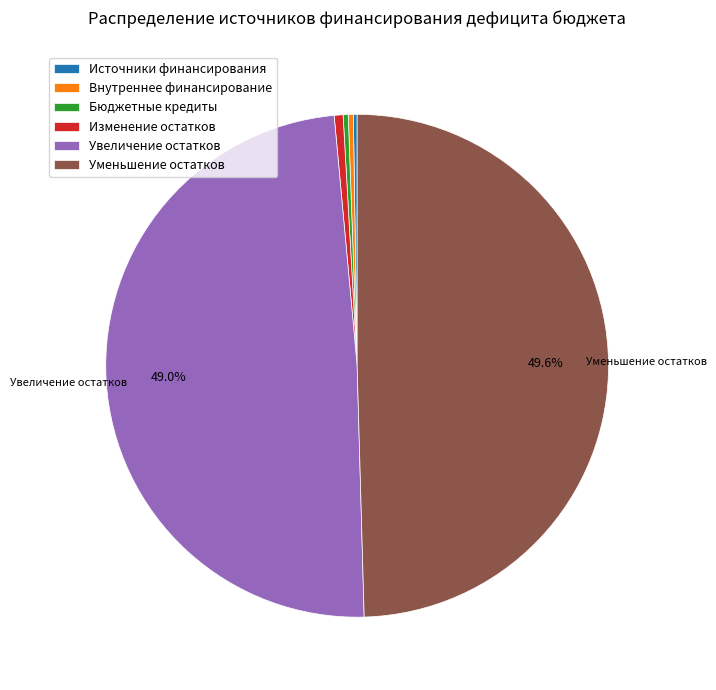

Which slice is the largest?

Уменьшение остатков